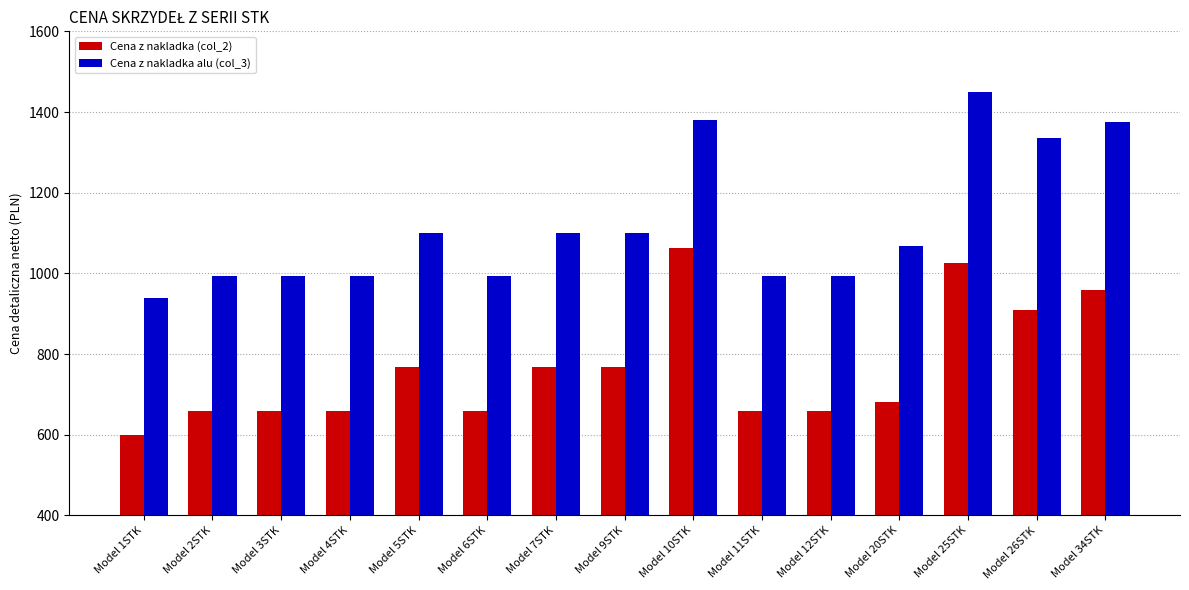

At how many categories does at least one series exceed 782?

15